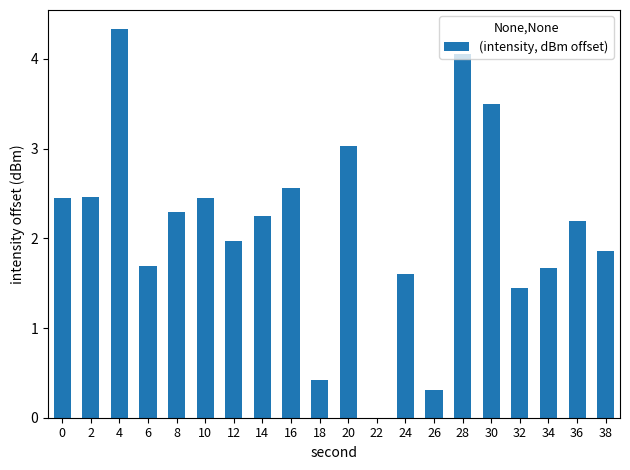

How many values exceed 2?

11